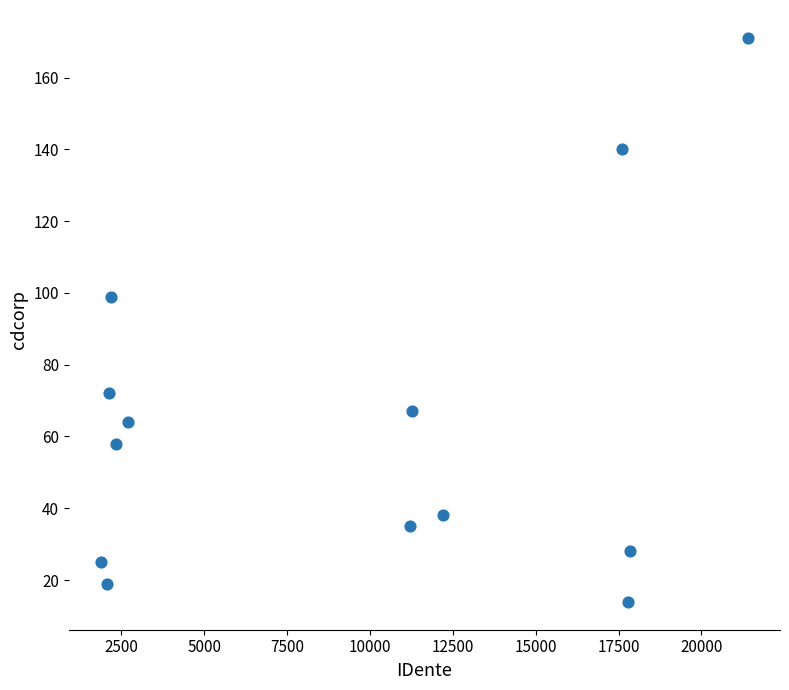

What is the range of X values (max minus min)?

19510